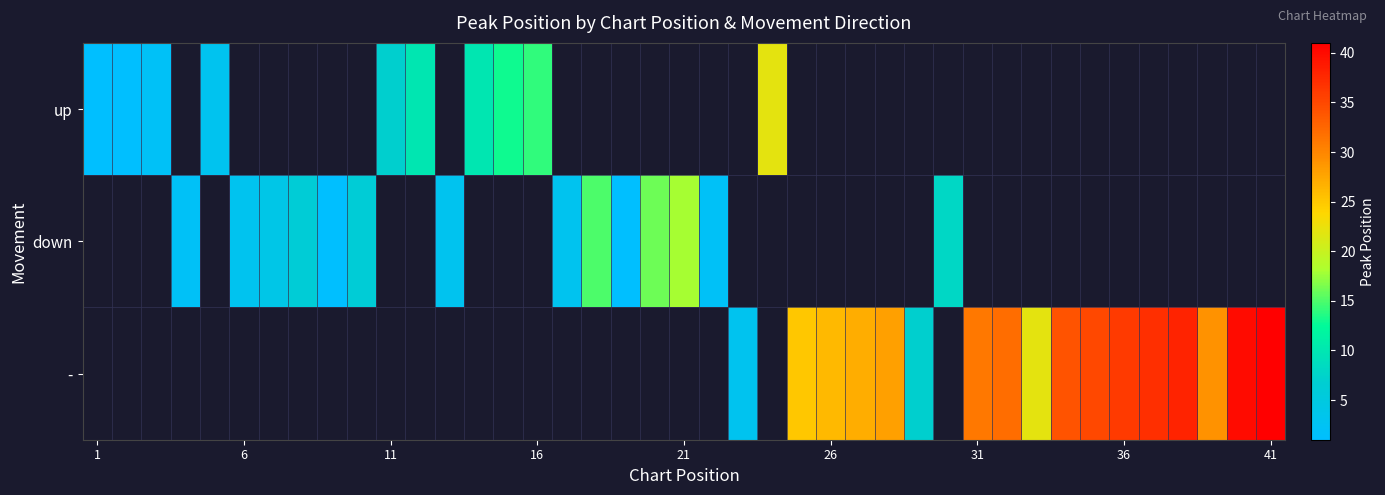

How many series are shown in this chart?

3